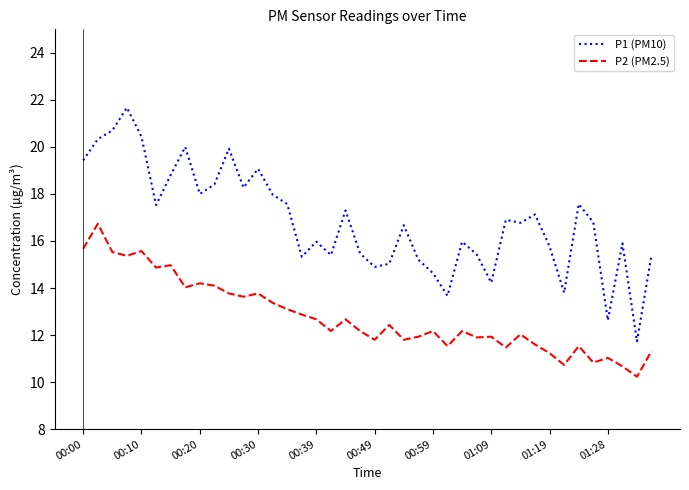

True or false: P2 (PM2.5) and P1 (PM10) intersect in this chart.

False